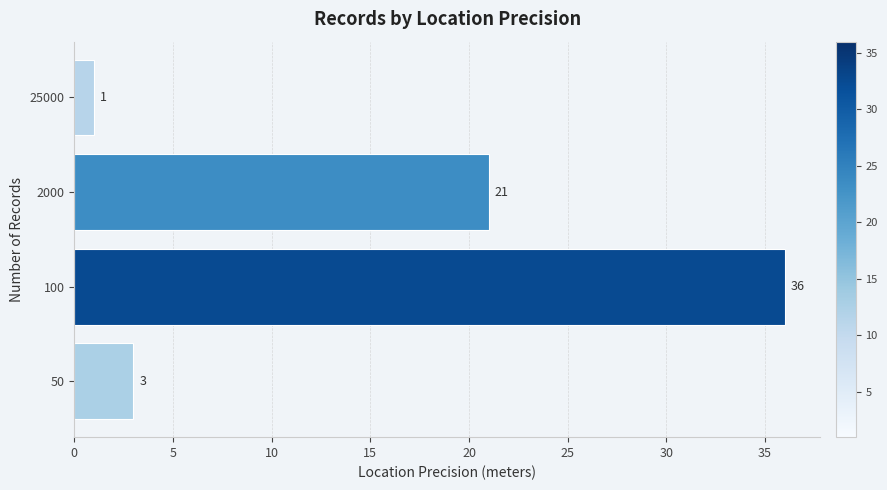

The value at 25000 is 1. True or false?

True